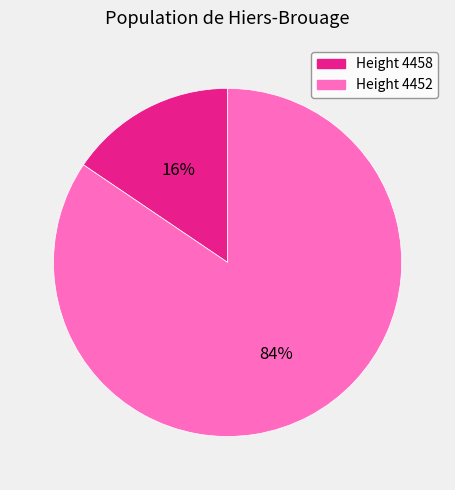

Is there a majority slice in this chart?

Yes